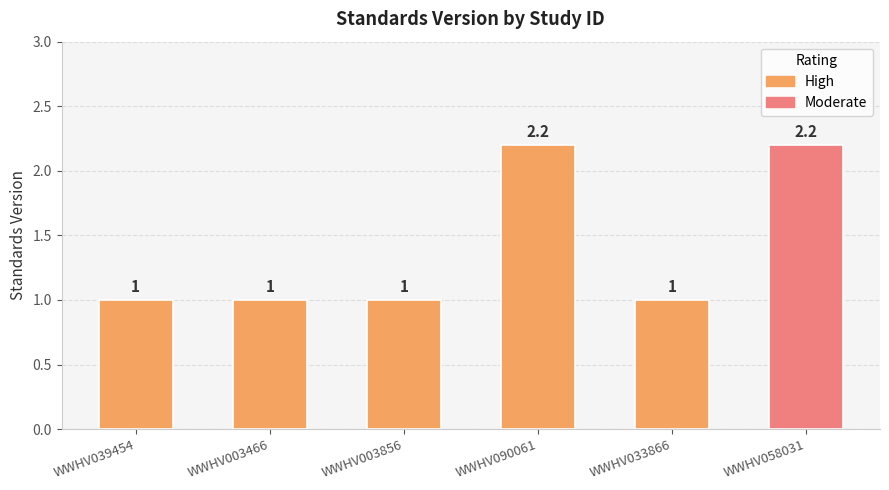

What is the value of the 6th bar from the left?

2.2